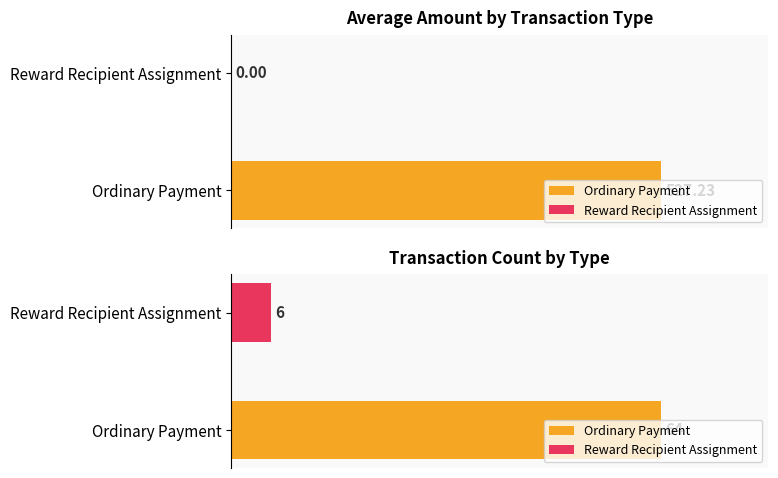

What is the difference between the maximum and minimum values in the Average Amount series?

1556.9